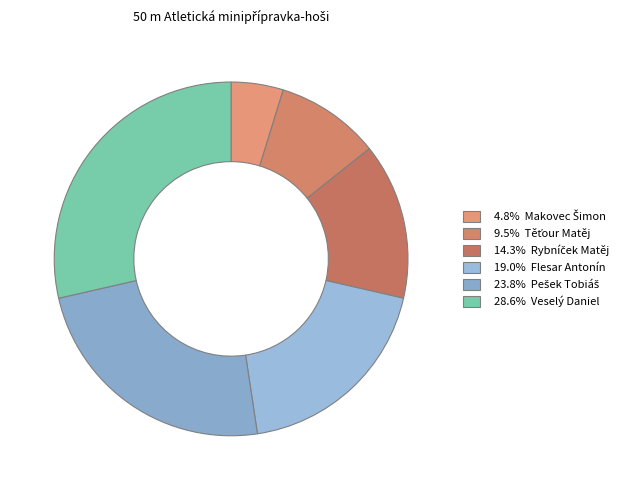

How many segments does this pie chart have?

6